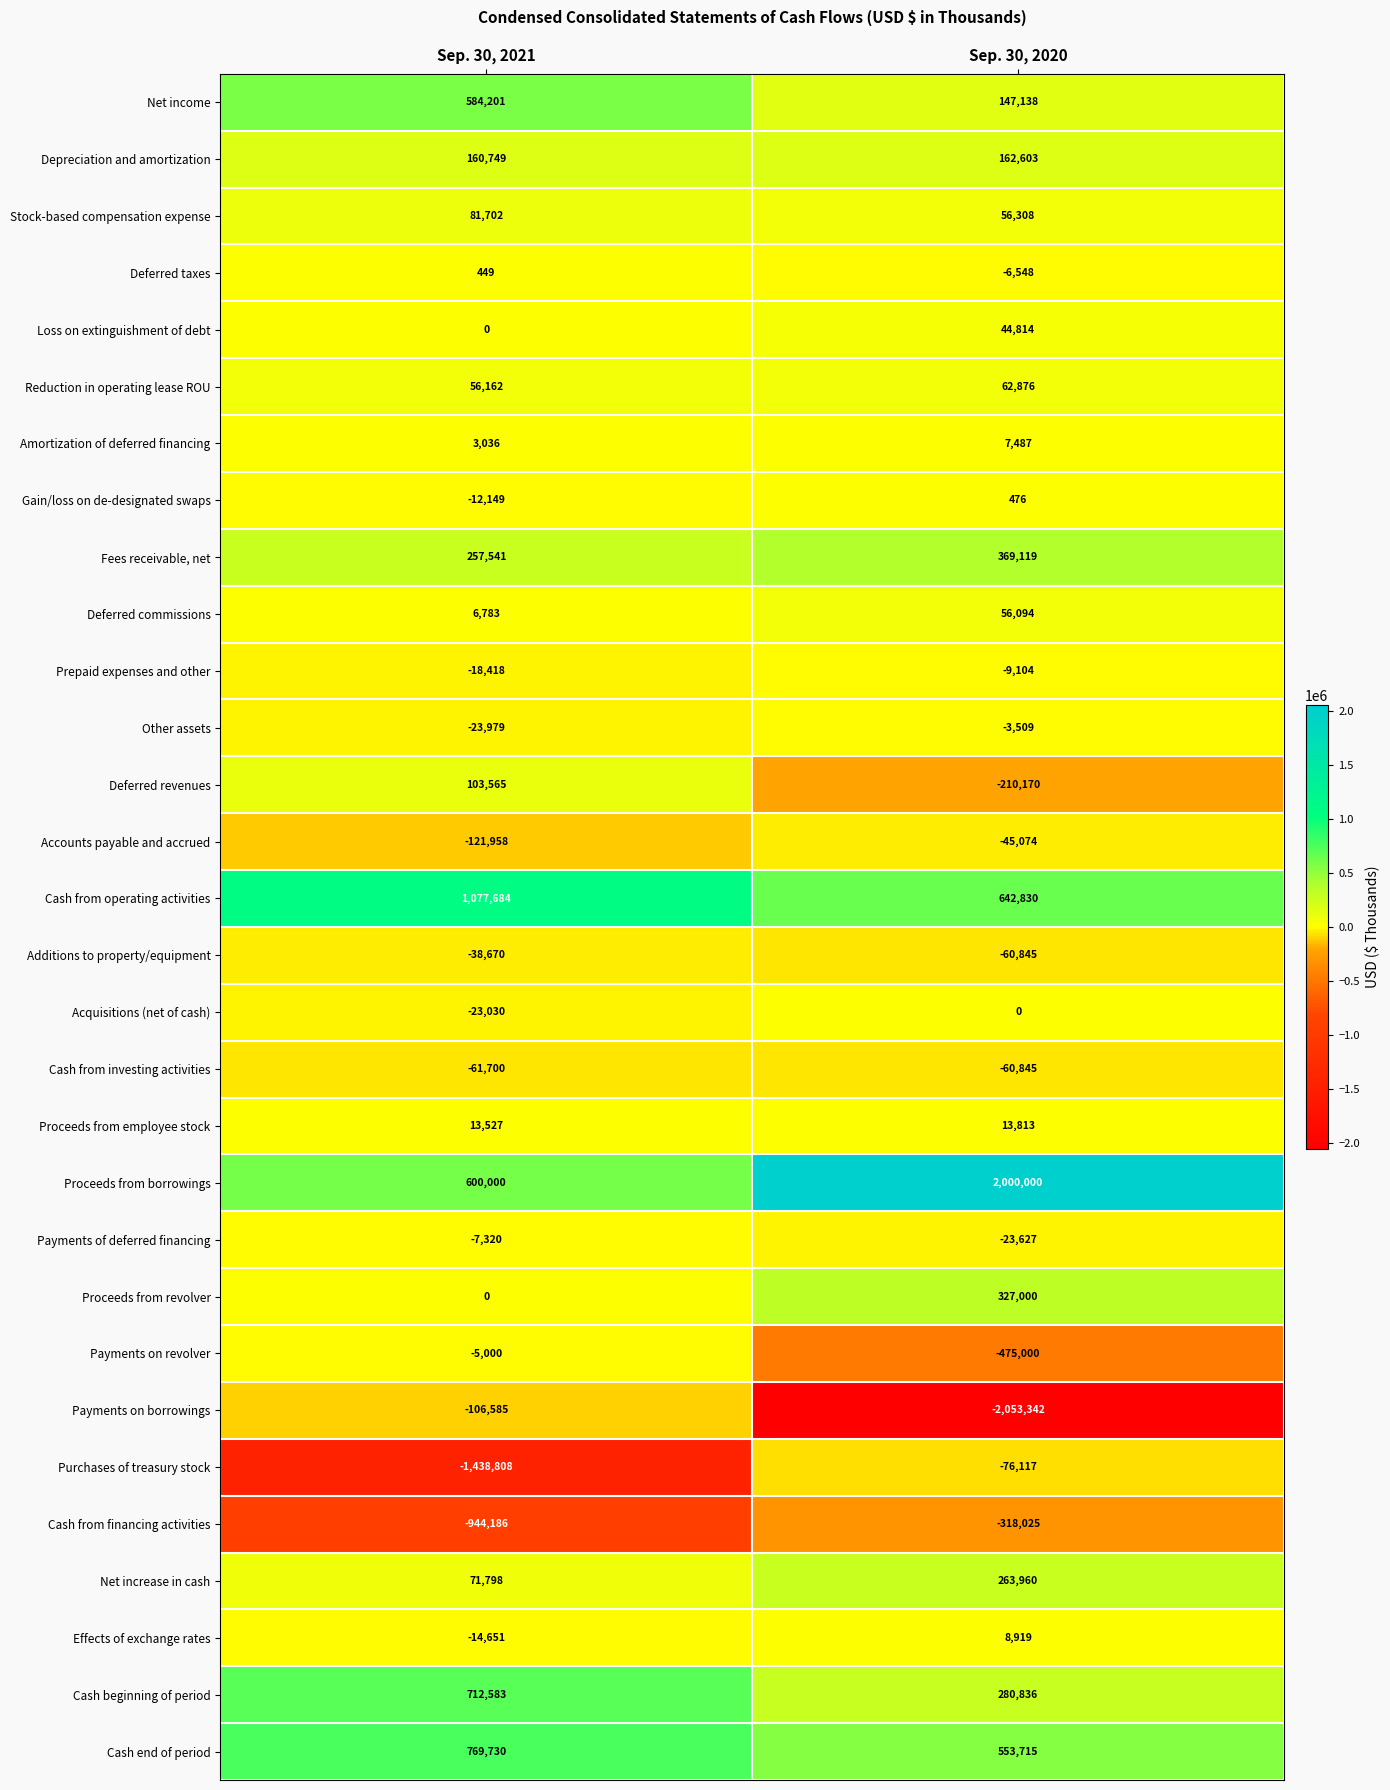

Is it true that Depreciation and amortization equals 162603 at Sep. 30, 2020?

True